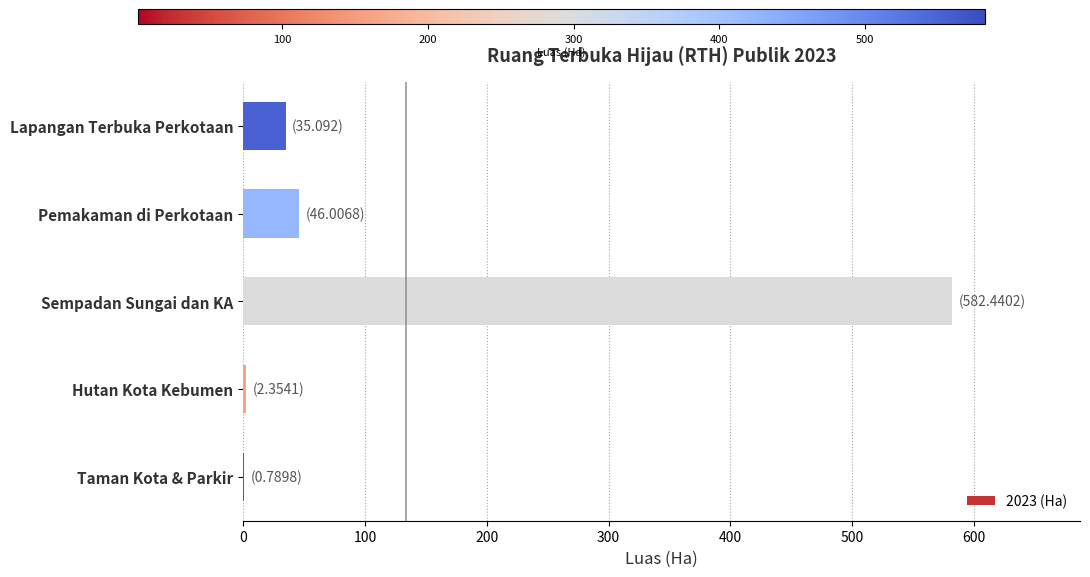

The value at Pemakaman di Perkotaan is 46.0. True or false?

True